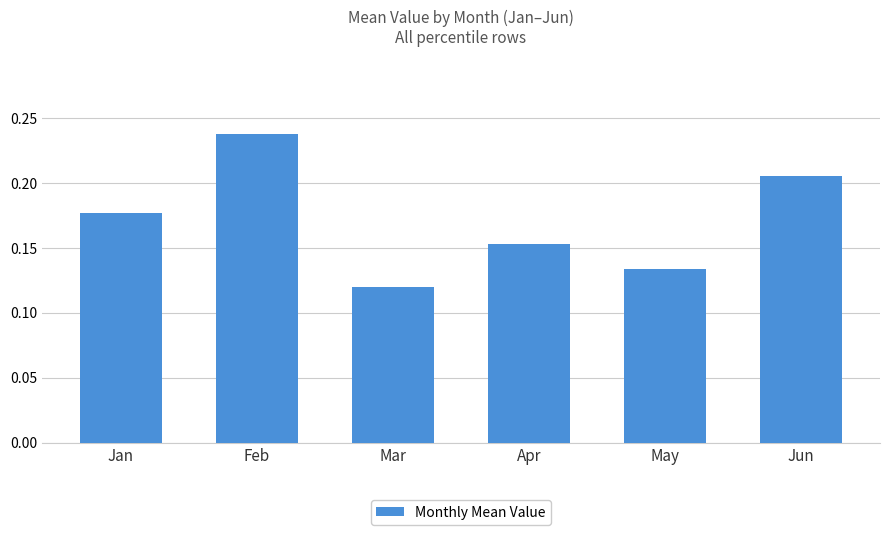

Count the values in the range 0 to 1.

6